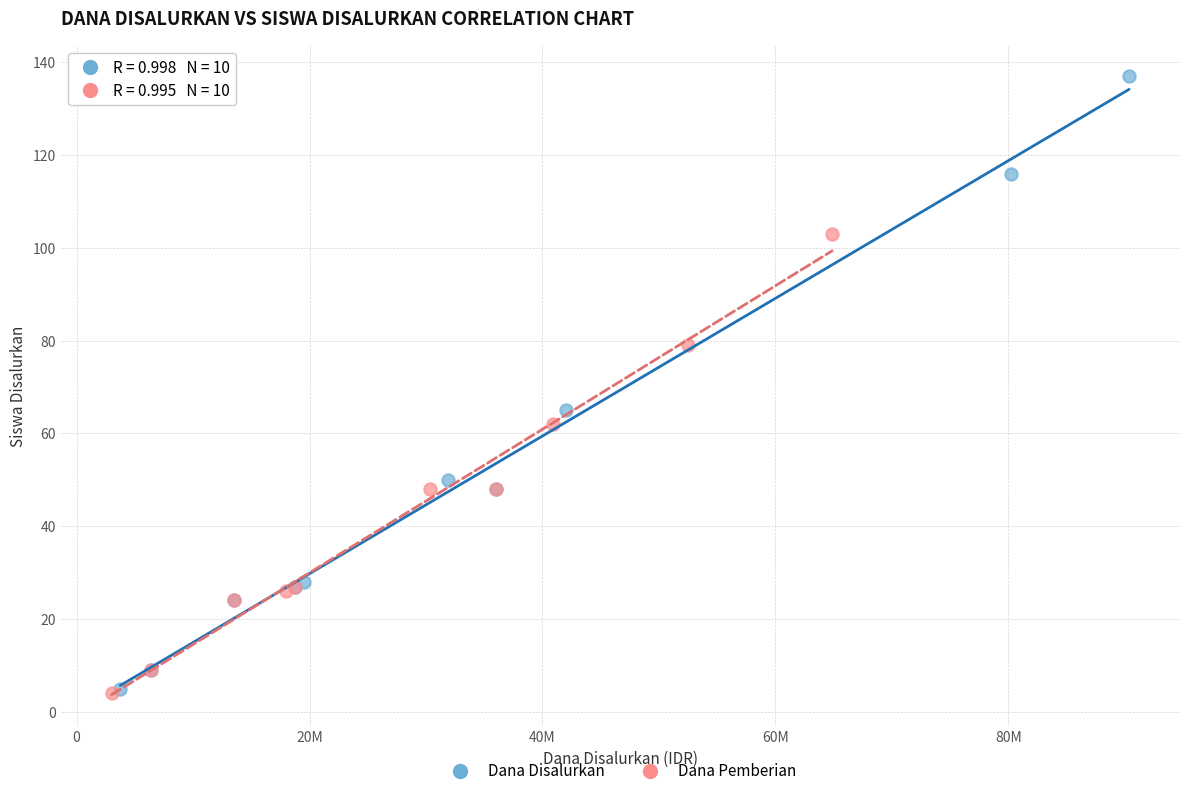

Which series reaches the maximum Y coordinate?

Dana Disalurkan